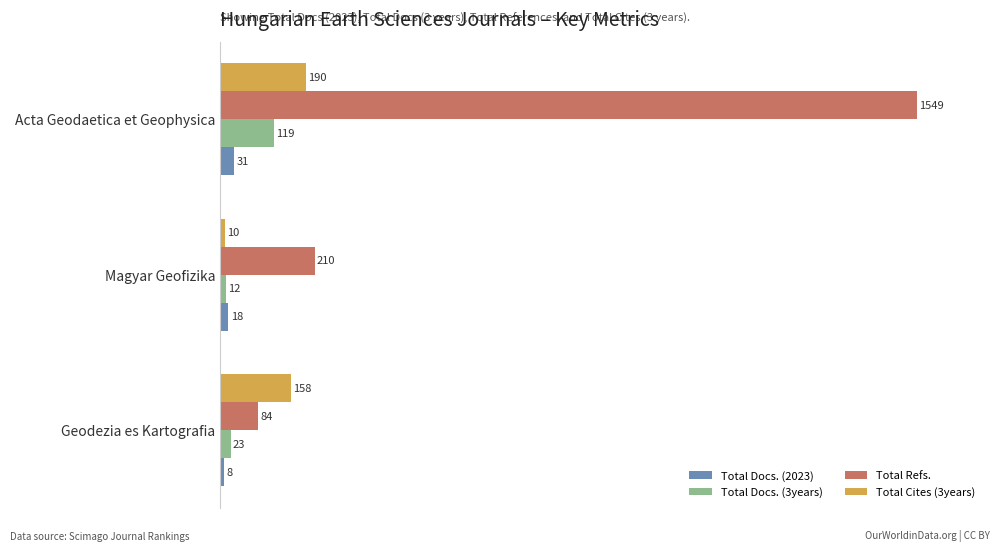

What is the smallest value displayed?

8